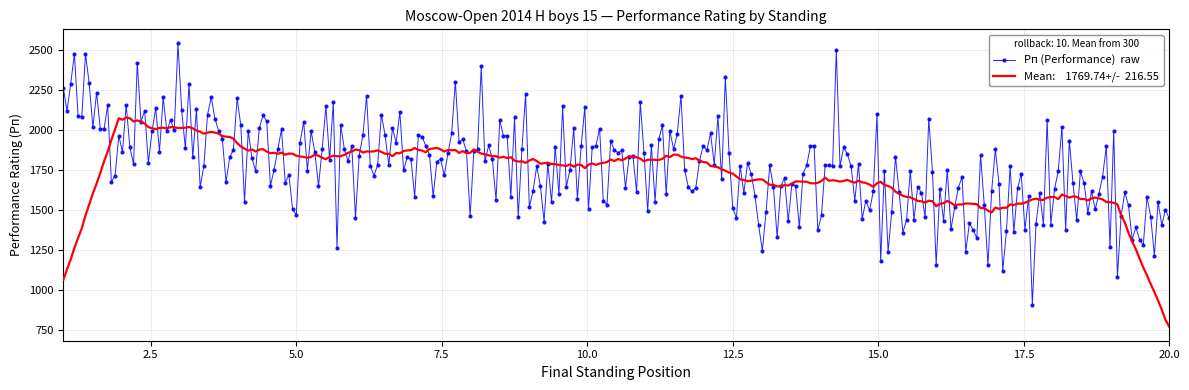

What is the smallest value displayed?

771.9